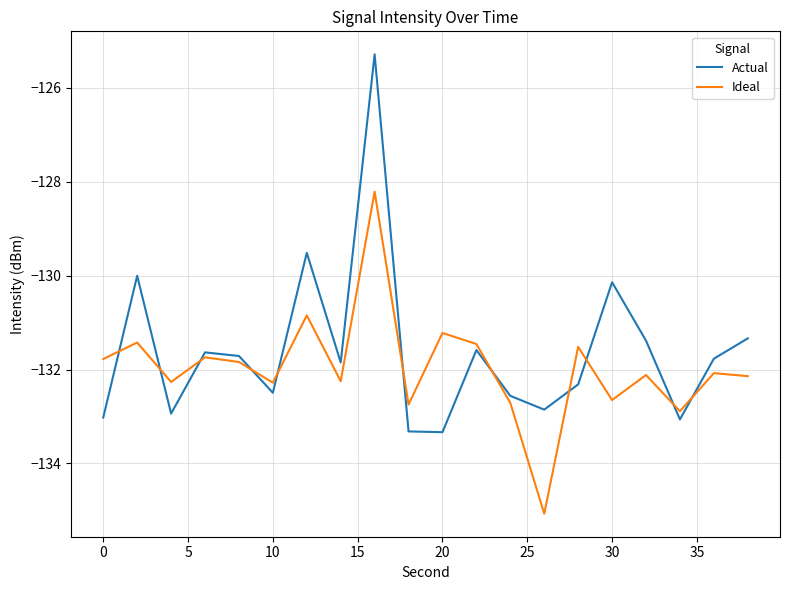

List the series in order of their peak value, highest first.

Actual, Ideal